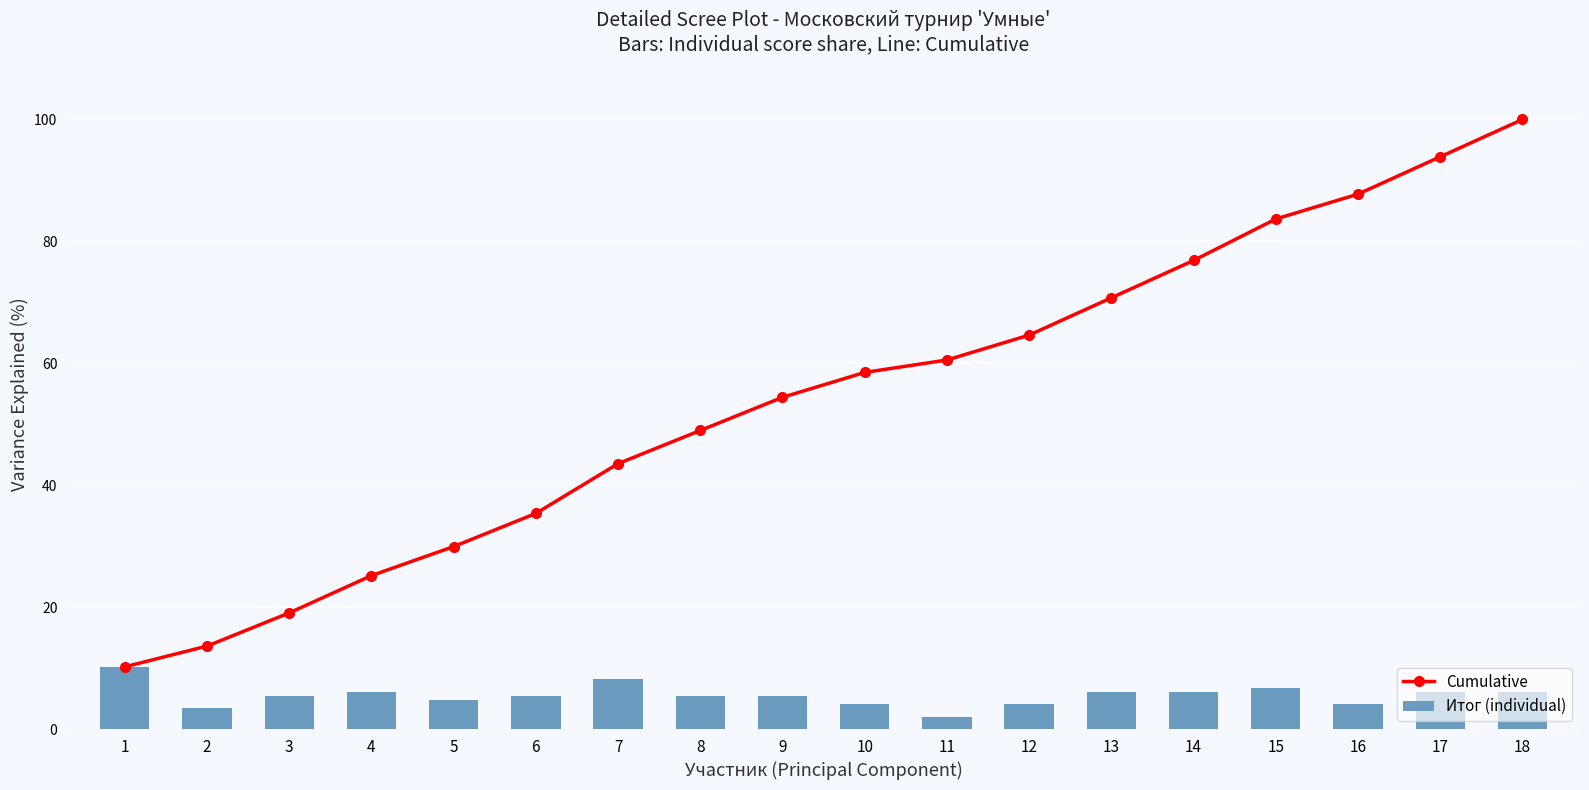

At which category is the sum across all series the highest?

18